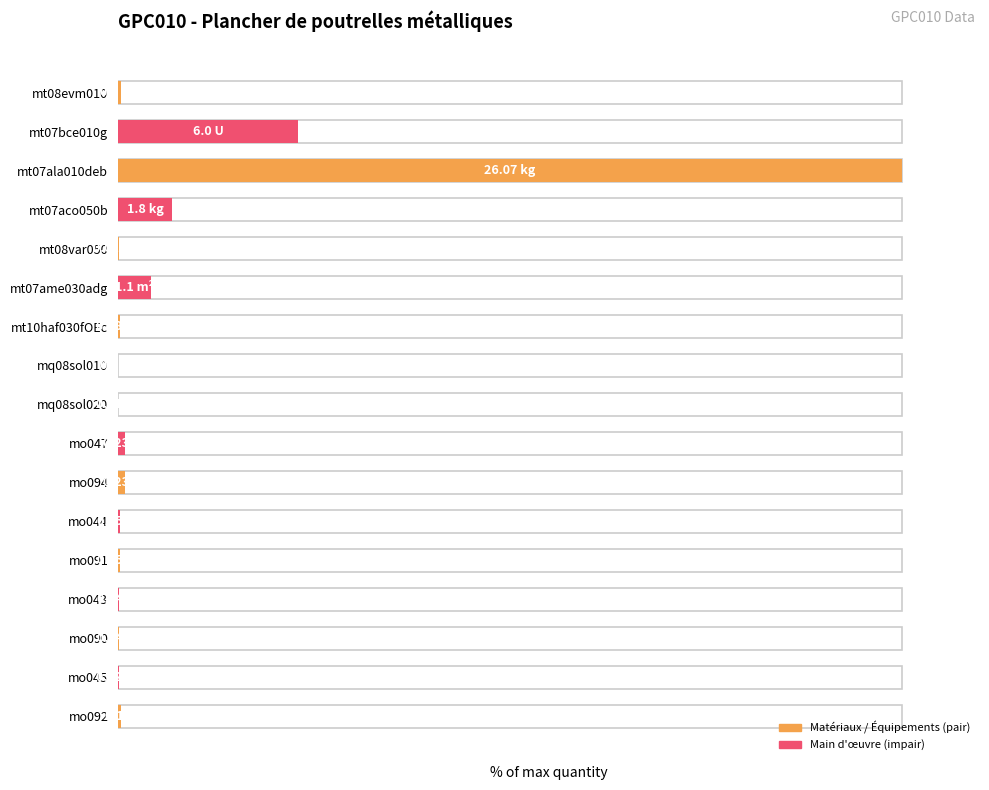

Are the bars horizontal?

Yes